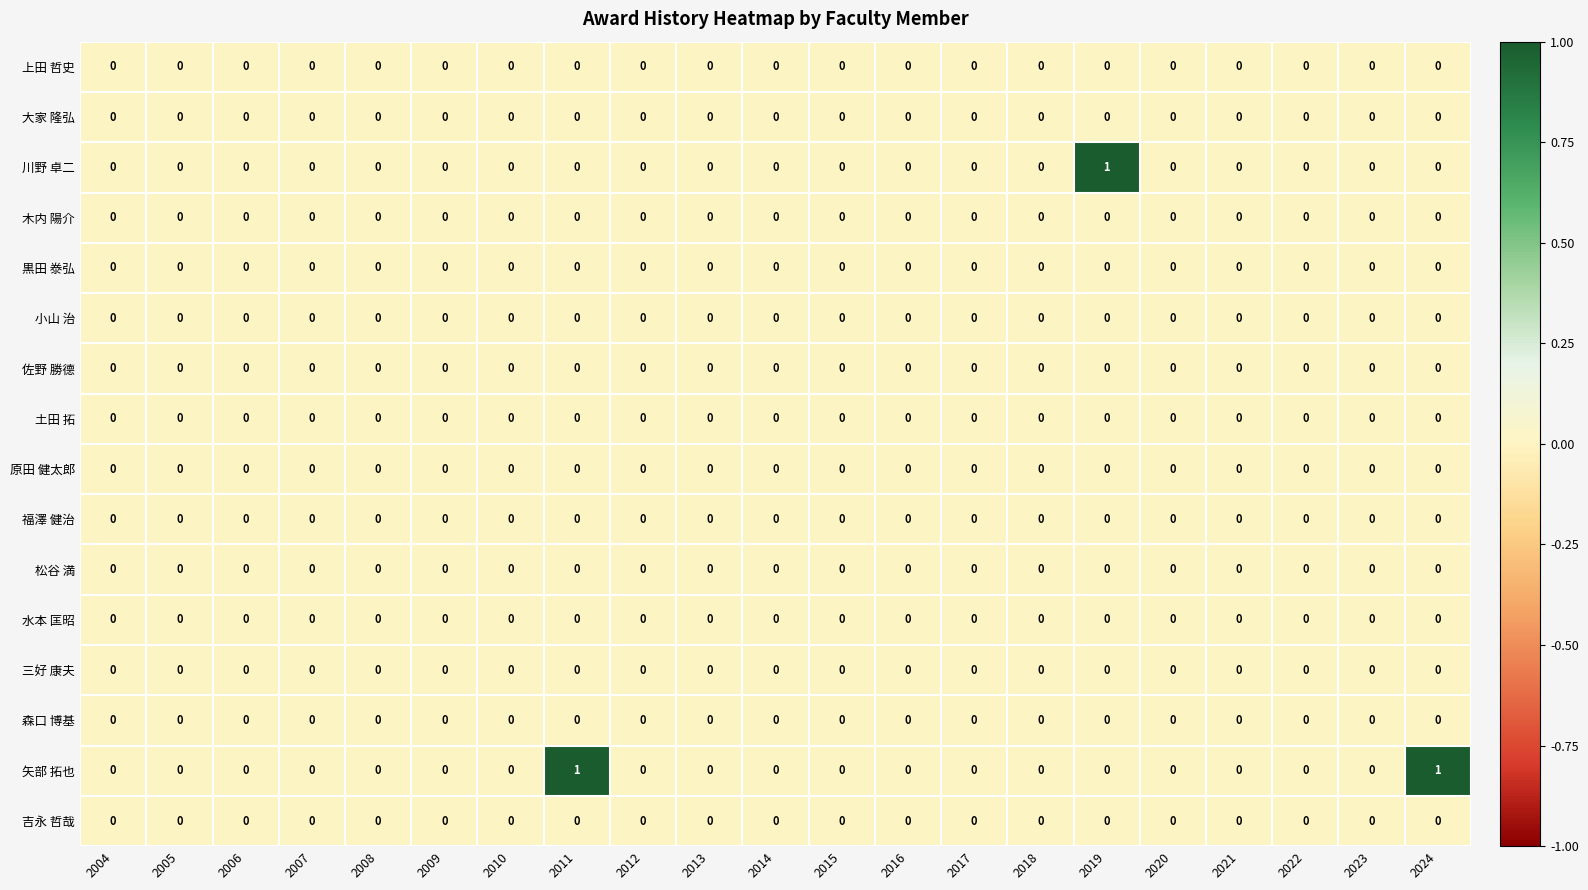

The 大家 隆弘 series shows 0 at 2020. True or false?

True